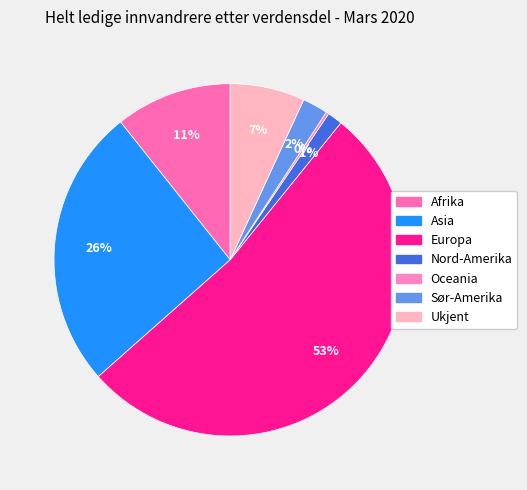

How many slices are in this pie chart?

7